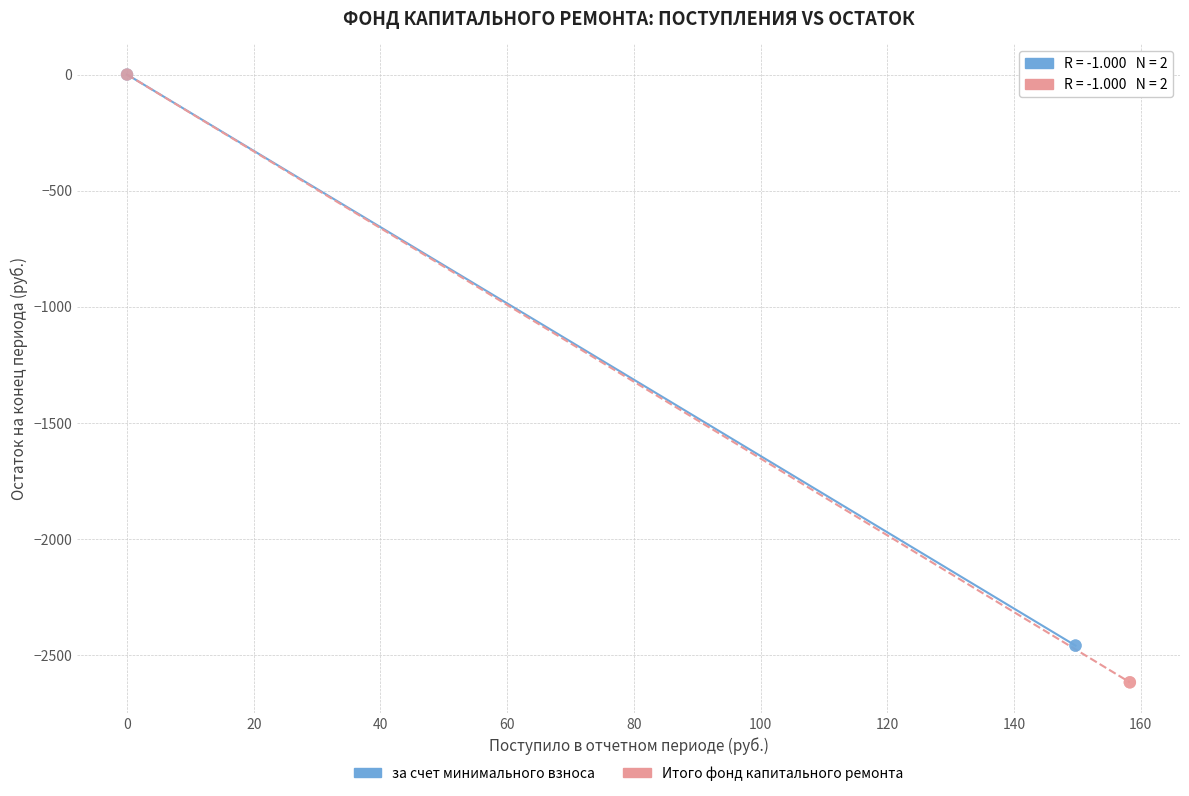

Which series has the widest spread of Y values?

Итого фонд капитального ремонта